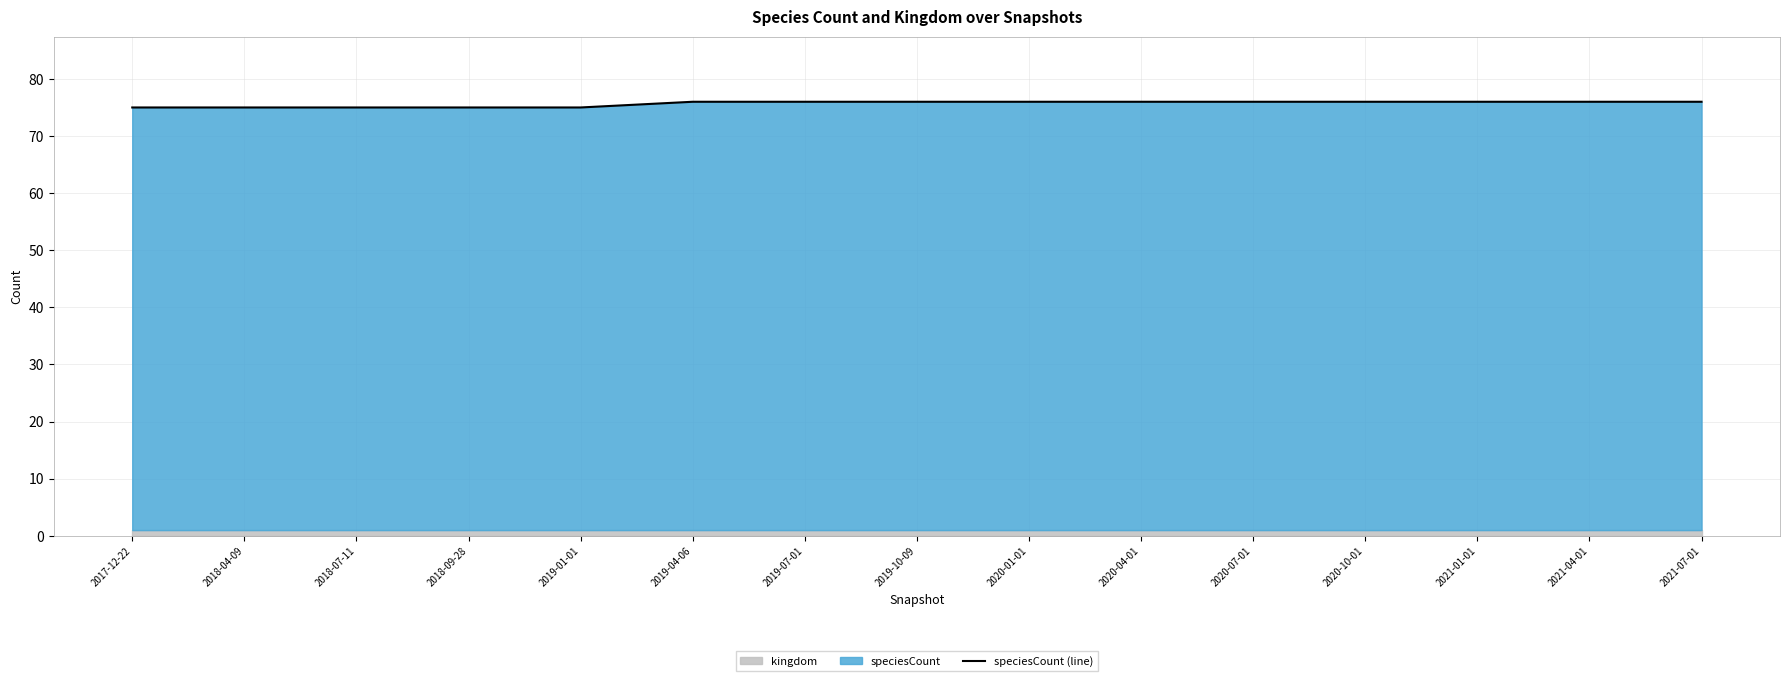

At which label is the value closest to 75?

2017-12-22